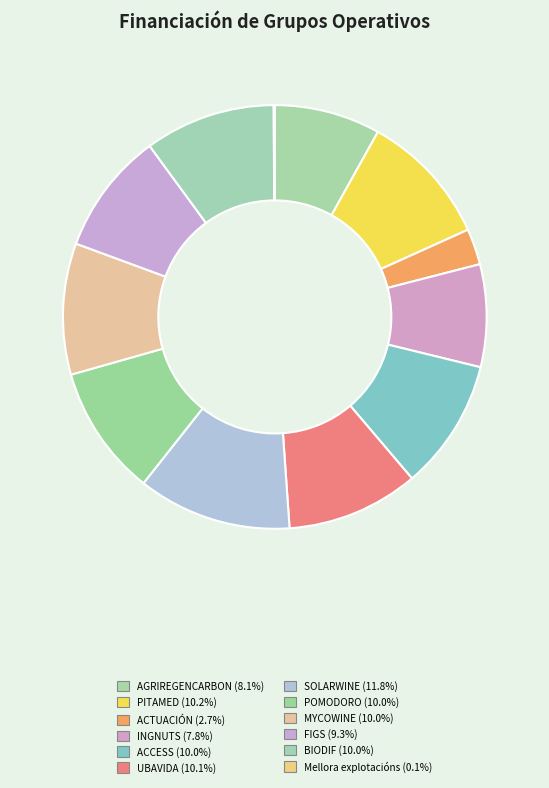

Which category has the biggest portion of the pie?

SOLARWINE